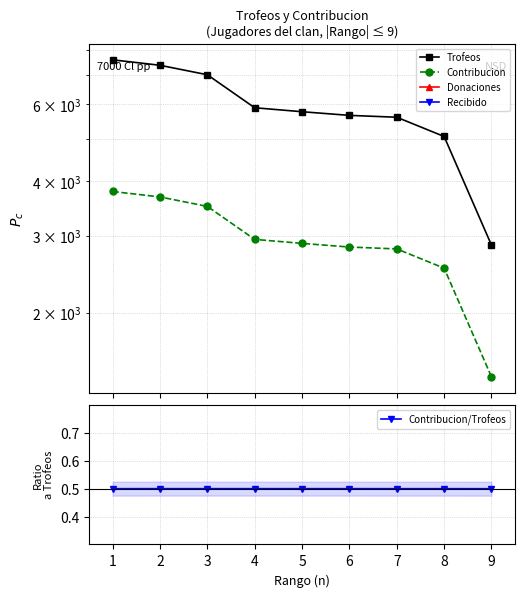

How many values in the Contribucion series exceed 2884?

4